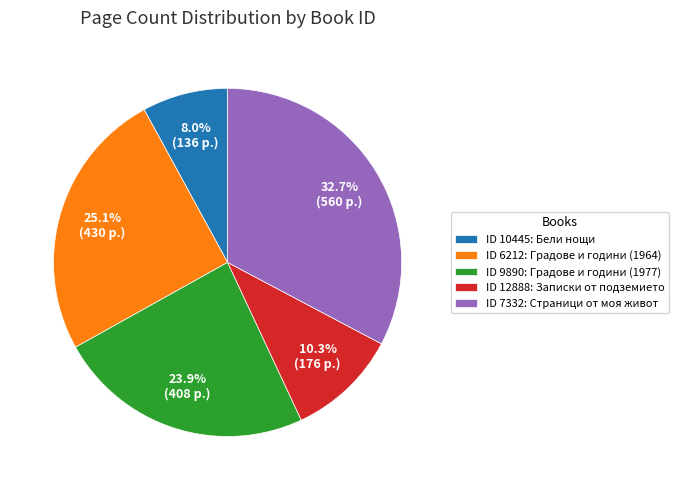

What is the smallest slice in the pie chart?

ID 10445: Бели нощи